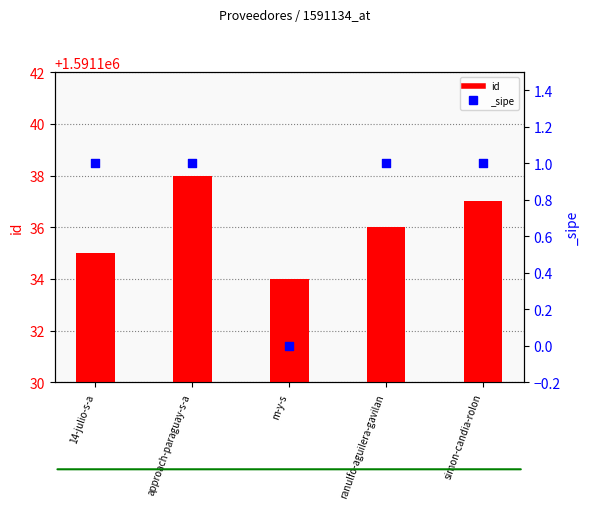

What is the ratio of the value at approach-paraguay-s-a to the value at 14-julio-s-a?

1.0